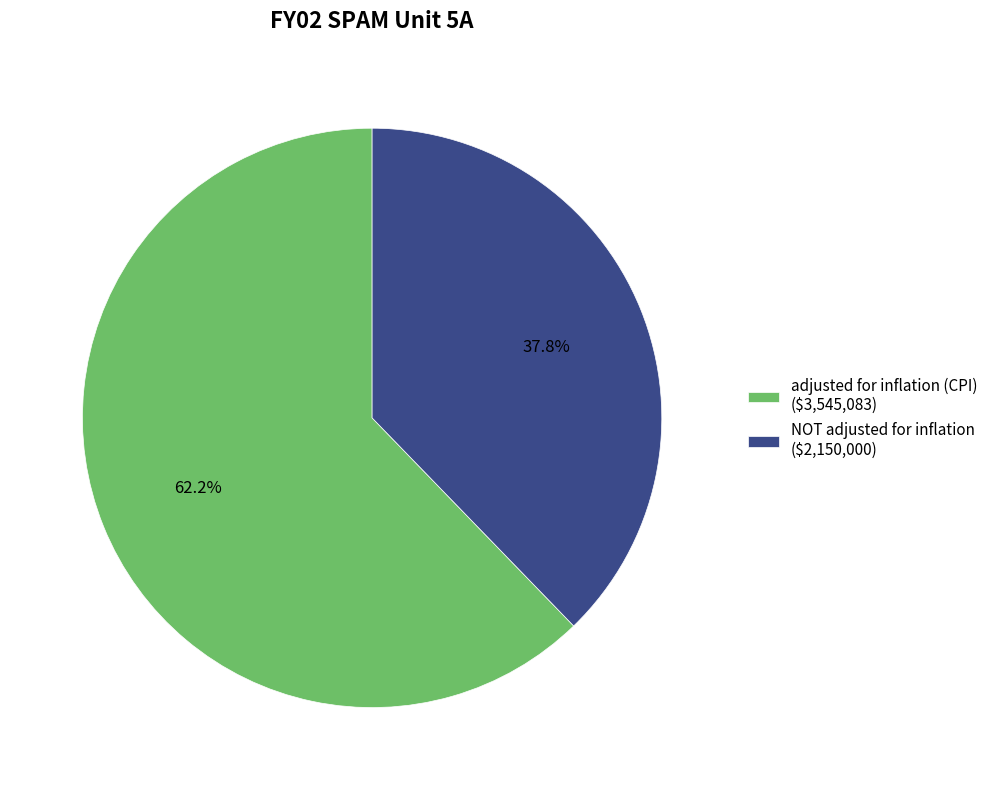

To the nearest percent, what is the difference between the largest and smallest slice percentages?

24%